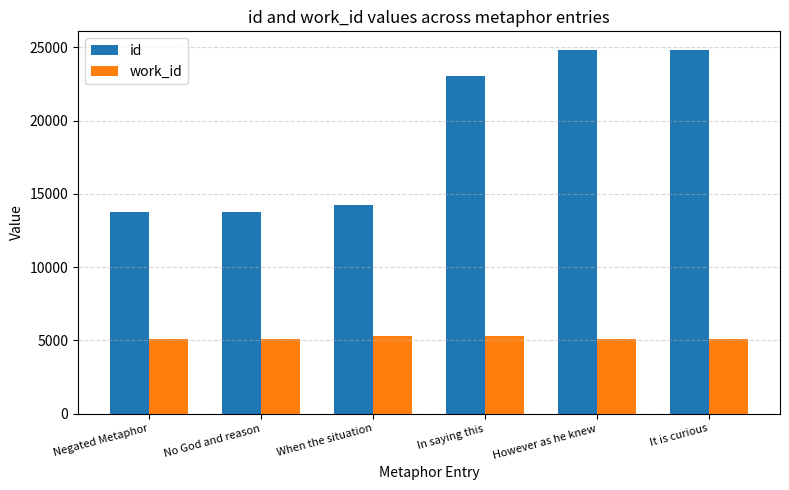

What is the difference between the second highest and minimum values in the id series?

11112